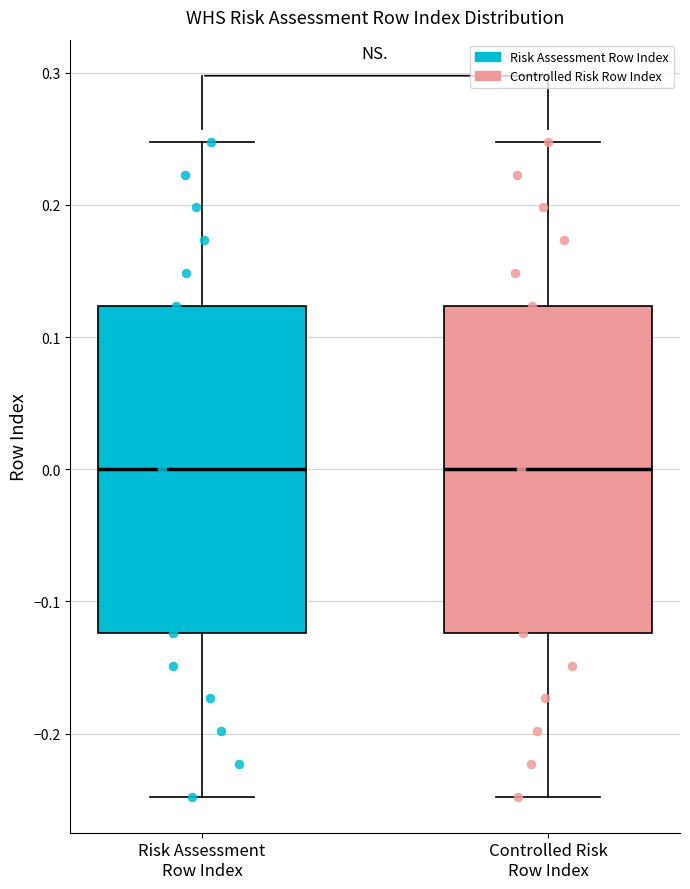

Reading left to right, transcribe this box plot: for each box, give where its median line is, the range the box spans, and where its two whiskers end, as read against the y-axis. The values are not printed on the chart, so give them approximately, as read against the axis.

Risk Assessment Row Index: median 0.00, box -0.12 to 0.12, whiskers -0.25 to 0.25
Controlled Risk Row Index: median 0.00, box -0.12 to 0.12, whiskers -0.25 to 0.25